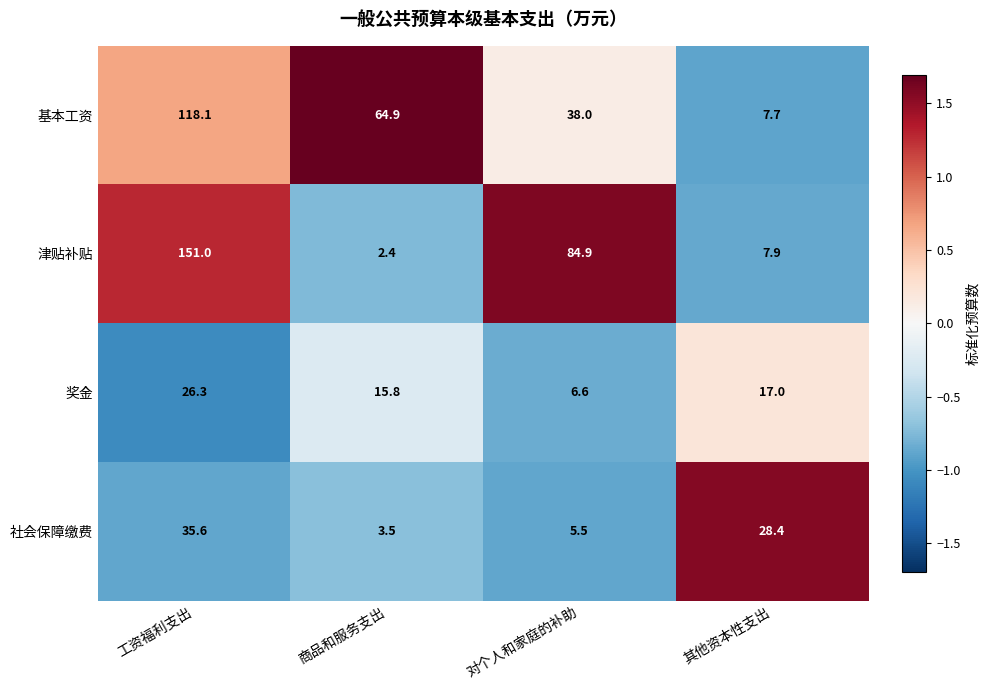

At how many categories does at least one series exceed 26?

4